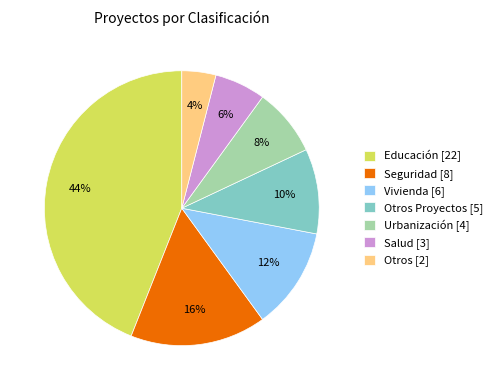

To the nearest percent, what percentage of the pie is Salud [3]?

6%